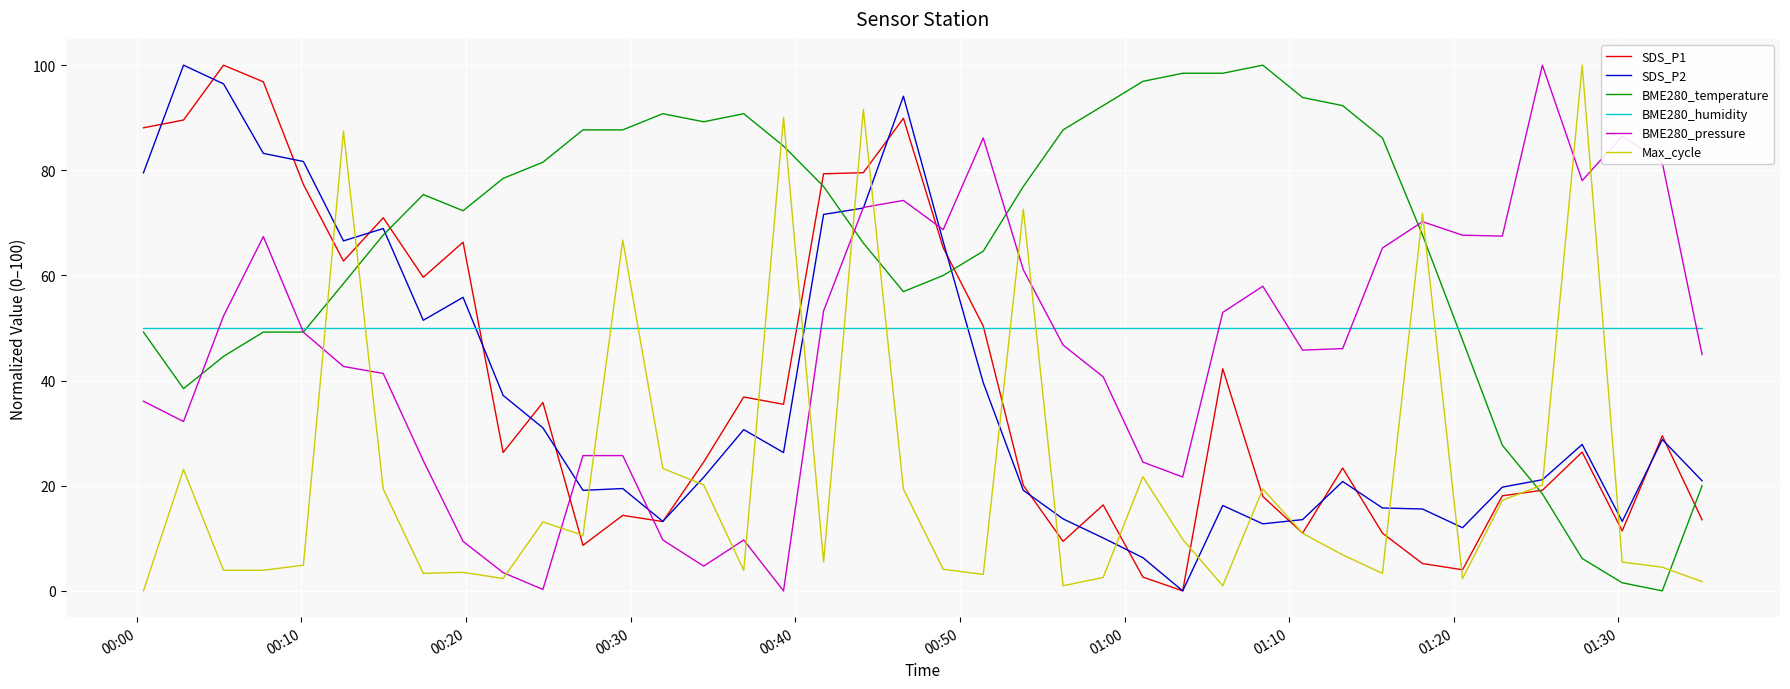

What is the minimum value for BME280_humidity?

50.0